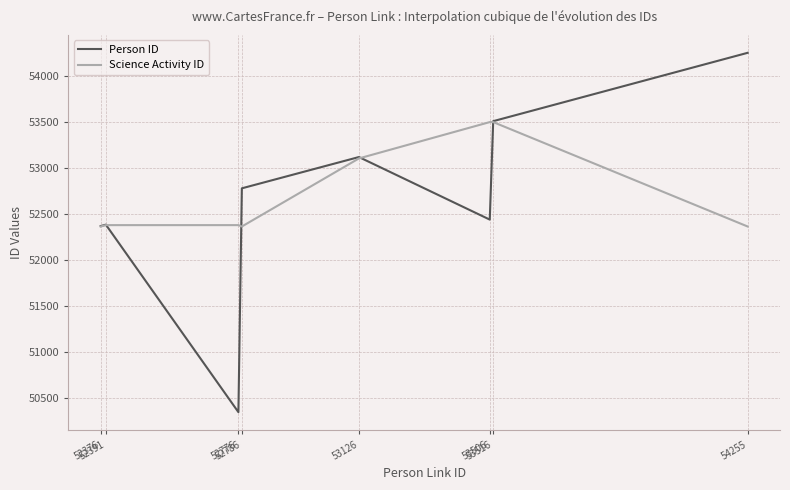

What is the sum of all Science Activity ID values?

421968